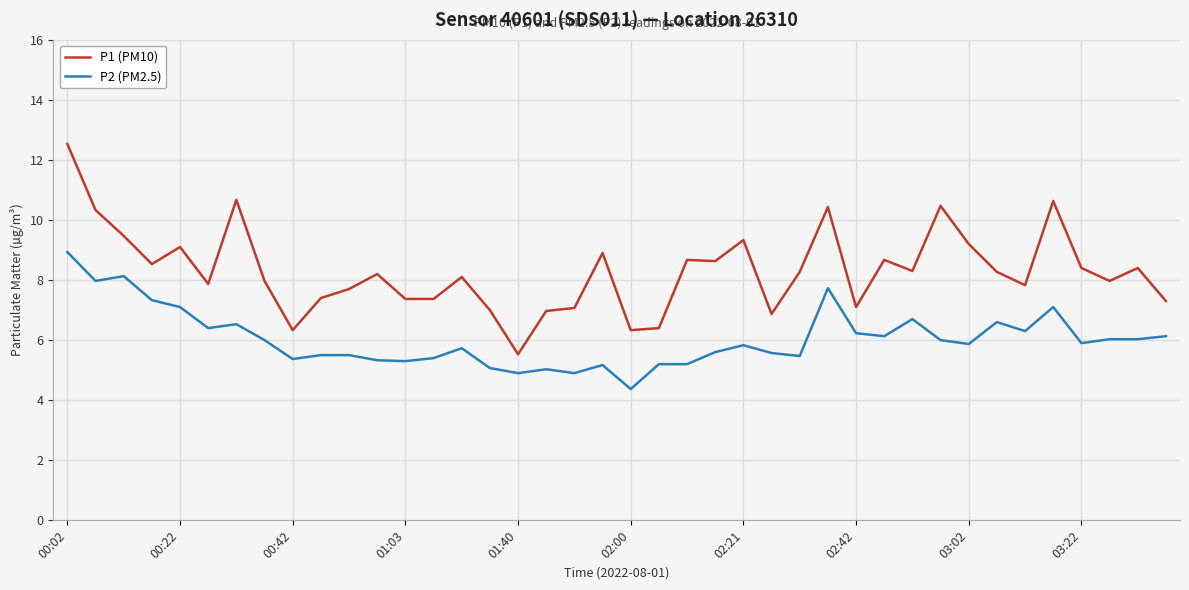

Which series has the largest range (max minus min)?

P1 (PM10)